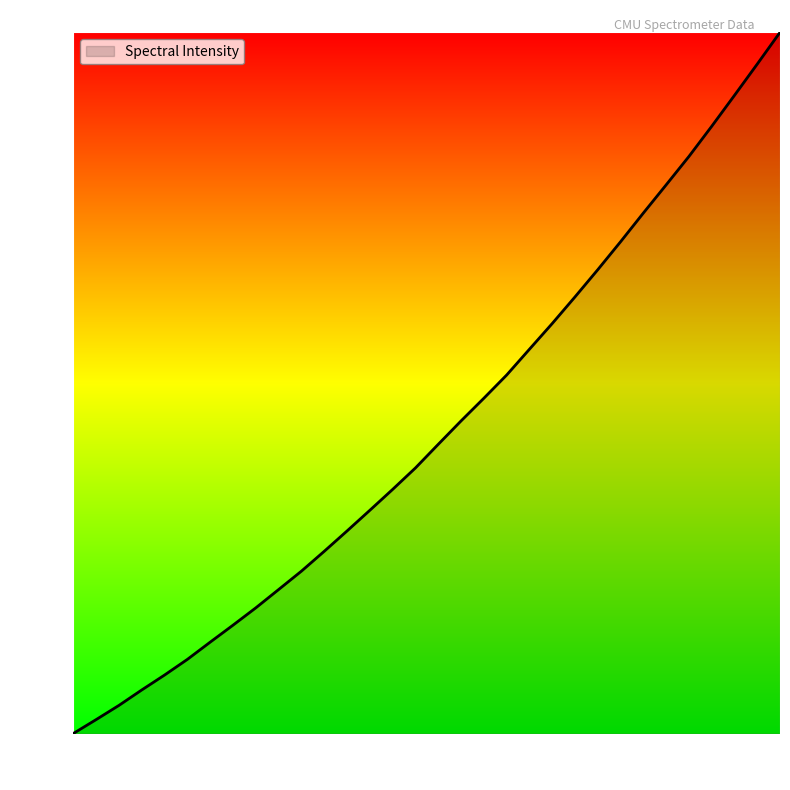

What is the difference between the maximum and minimum values?

2760.0